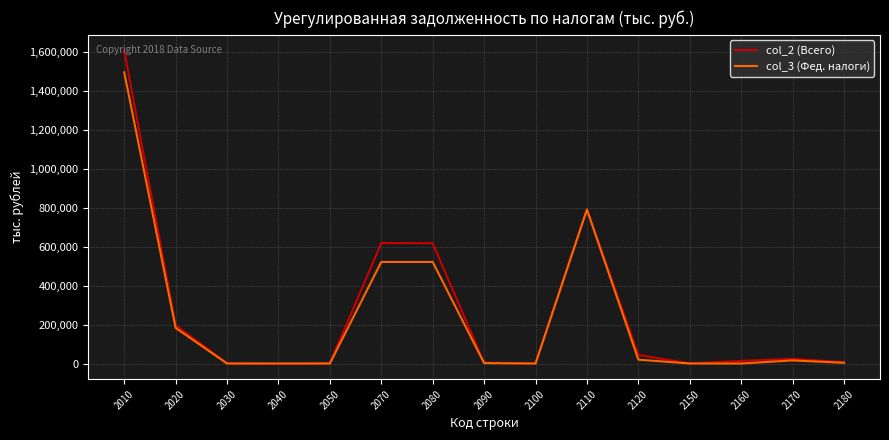

At which category is the sum across all series the highest?

2010